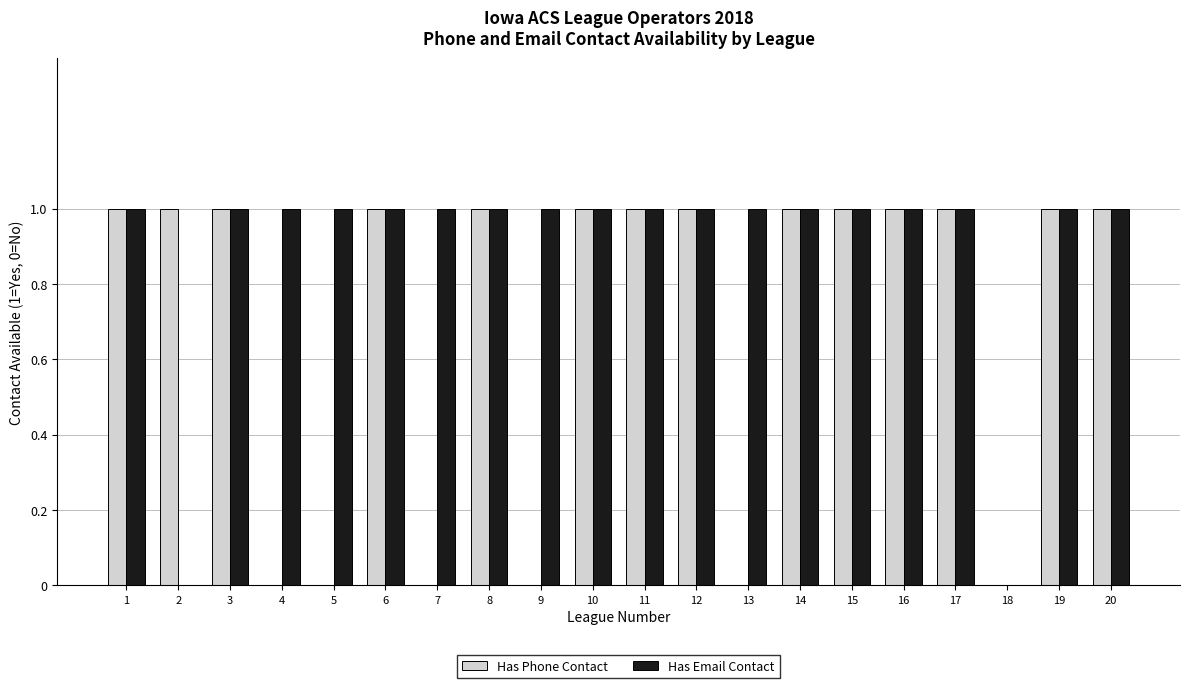

Reading left to right, what are all the values shown in this chart?

Has Phone Contact: 1	1	1	0	0	1	0	1	0	1	1	1	0	1	1	1	1	0	1	1
Has Email Contact: 1	0	1	1	1	1	1	1	1	1	1	1	1	1	1	1	1	0	1	1